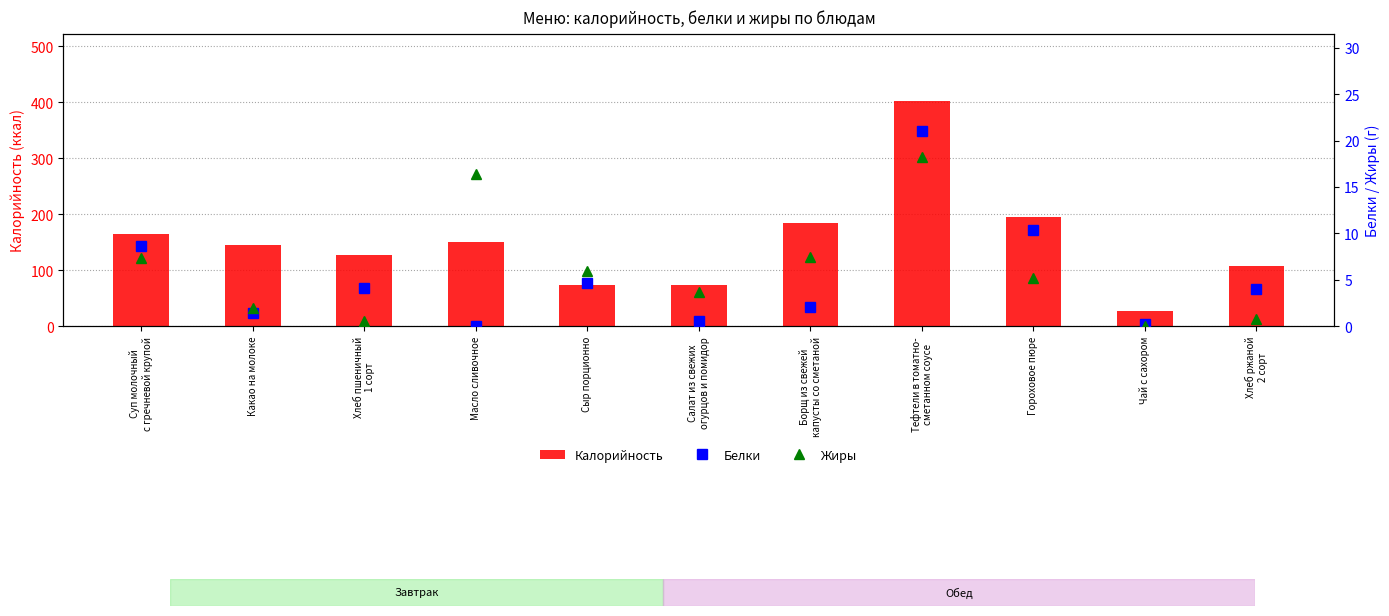

What are all the series names shown in the legend?

Калорийность, Белки, Жиры